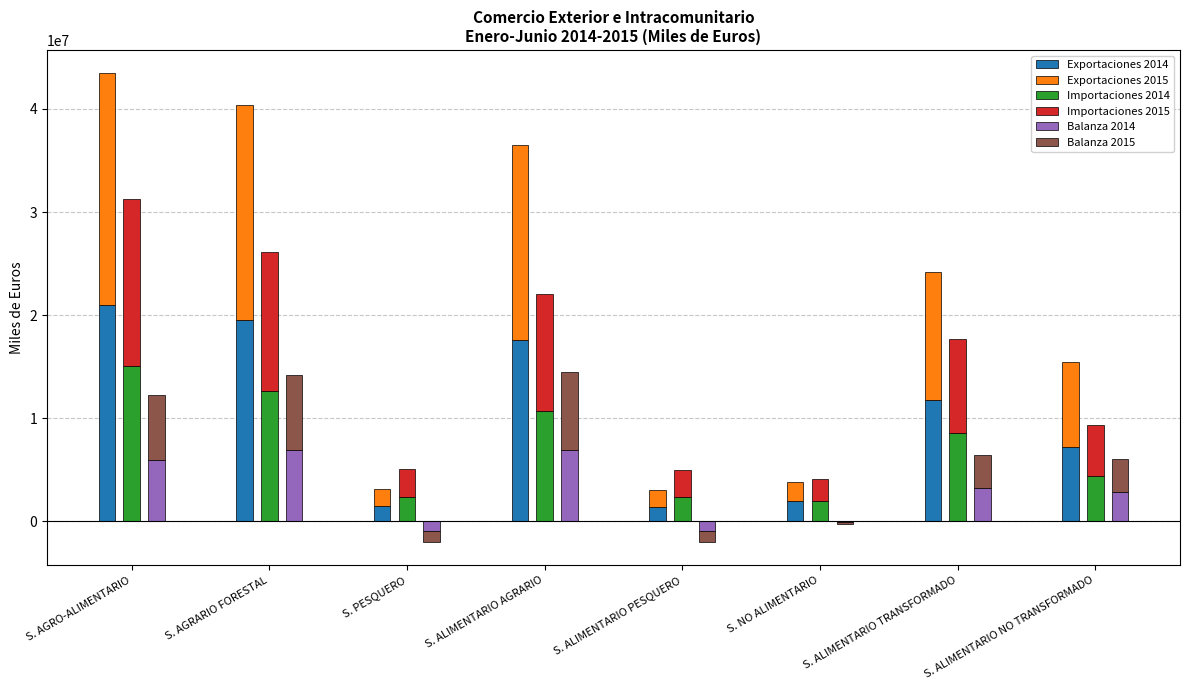

What value does the Exportaciones 2015 series have at S. AGRO-ALIMENTARIO, to the nearest 100?

22414200